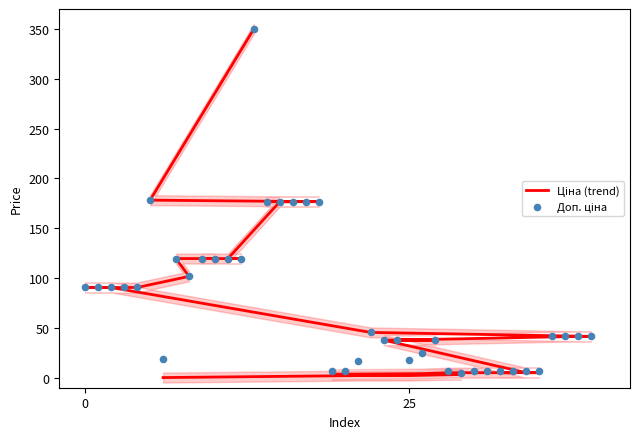

Is the value of Доп. ціна at 19 greater than the value of Ціна (trend) at 26?

No